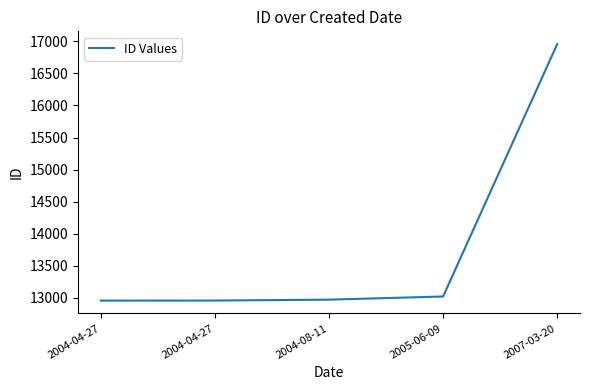

Reading left to right, transcribe all the data shown in this chart.

12959	12960	12974	13023	16955